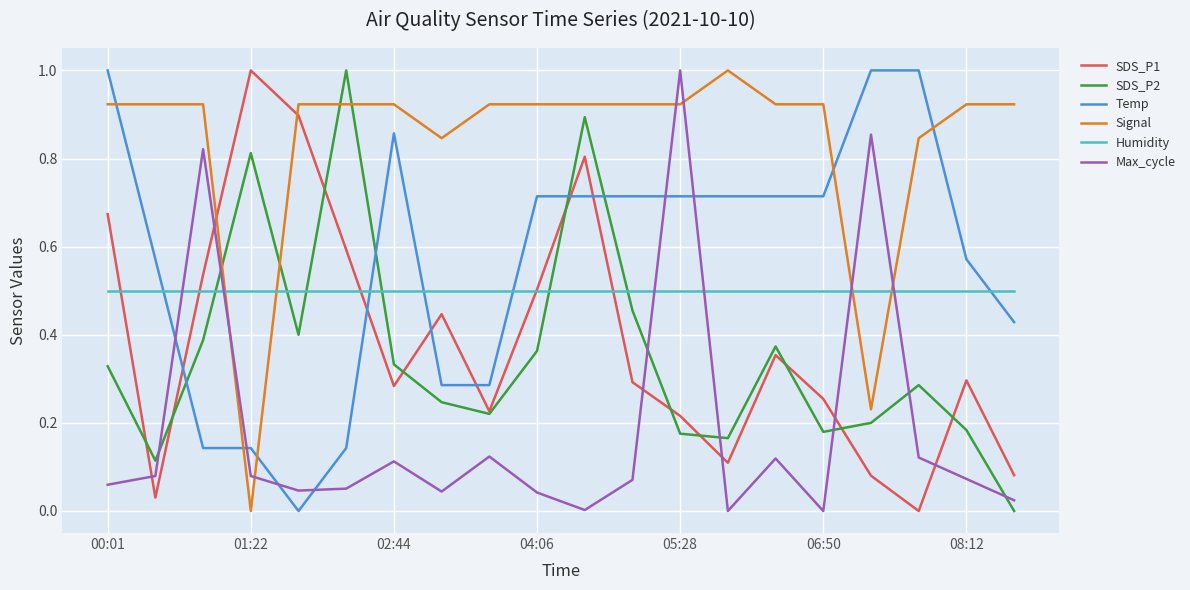

What is the maximum value shown in the chart?

1.0